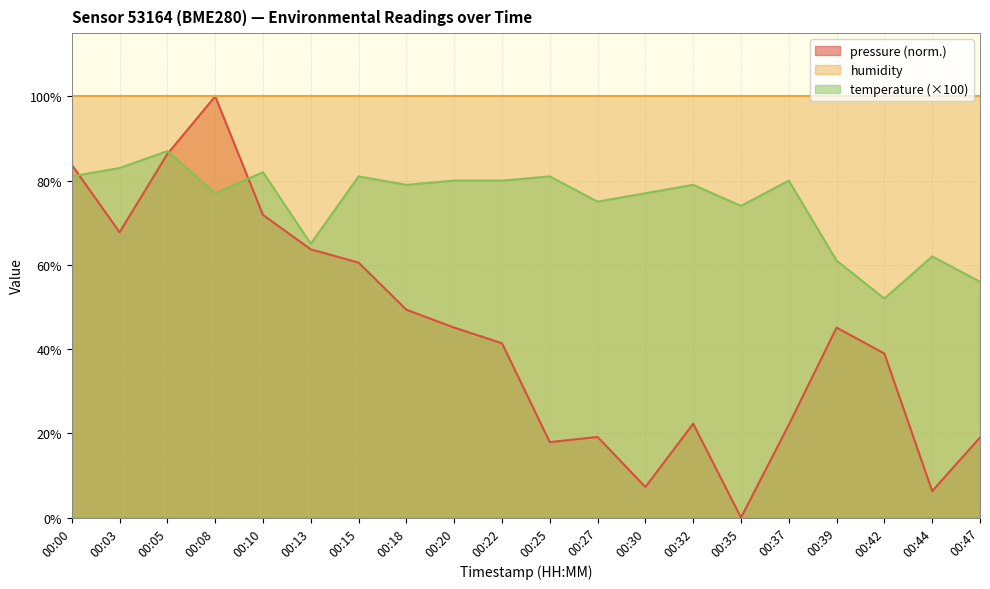

How many lines are shown in the chart?

3